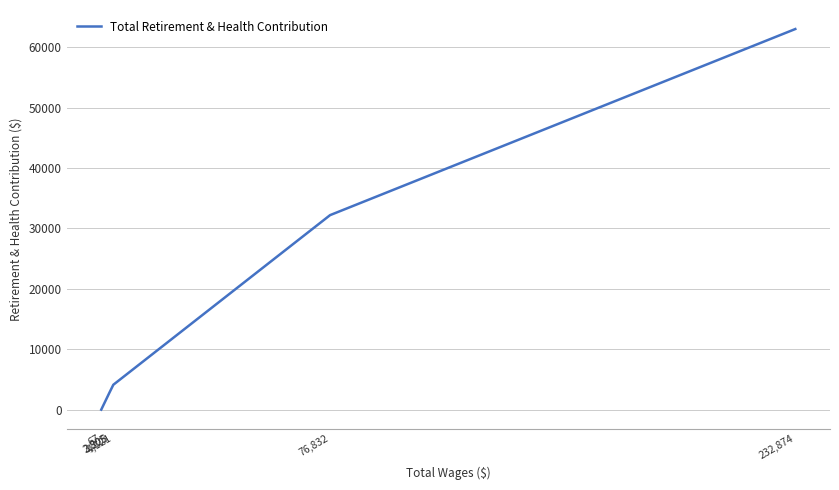

The chart shows a value of 0 at 67. True or false?

True